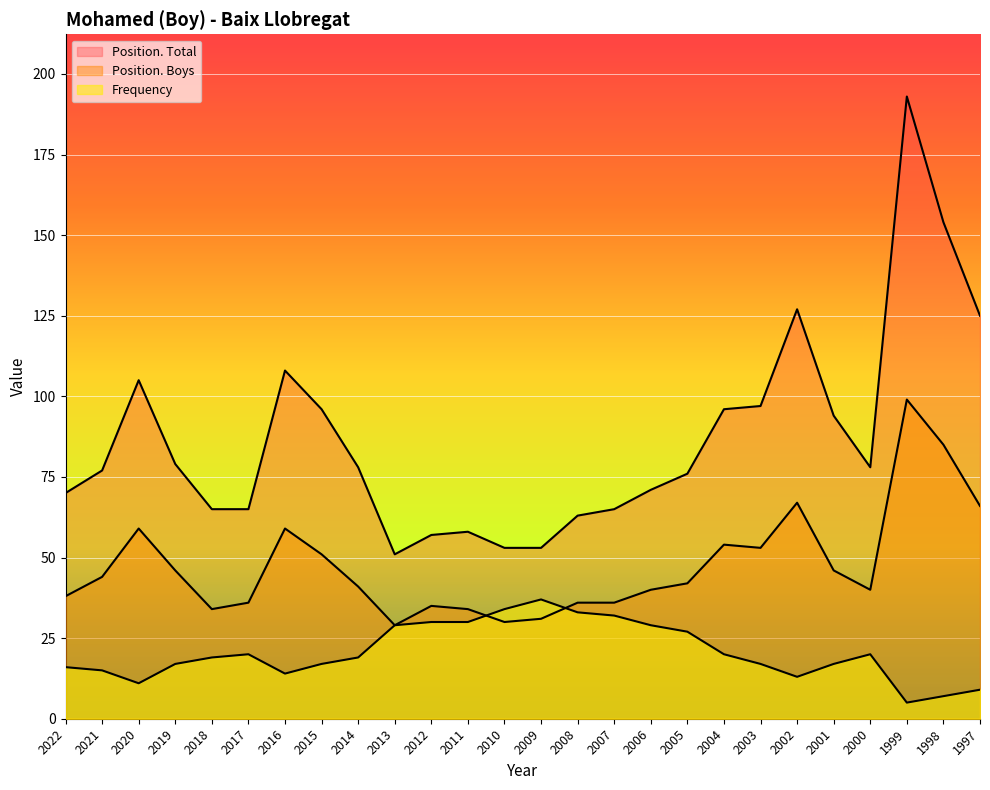

What is the difference between the maximum and minimum values in the Position. Total series?

142